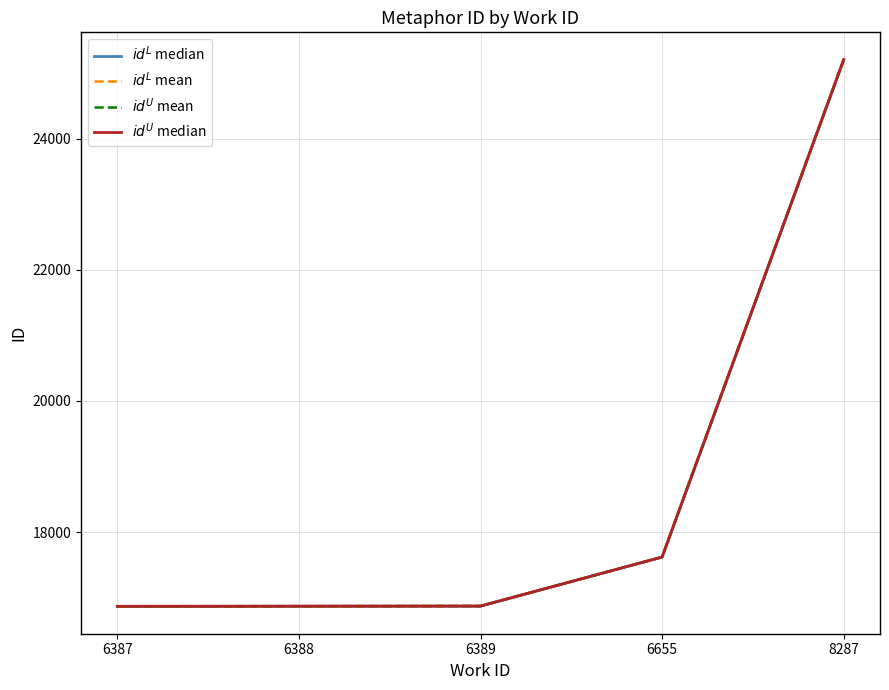

What is the value of the $id^L$ mean point at the 4th from the left?

17618